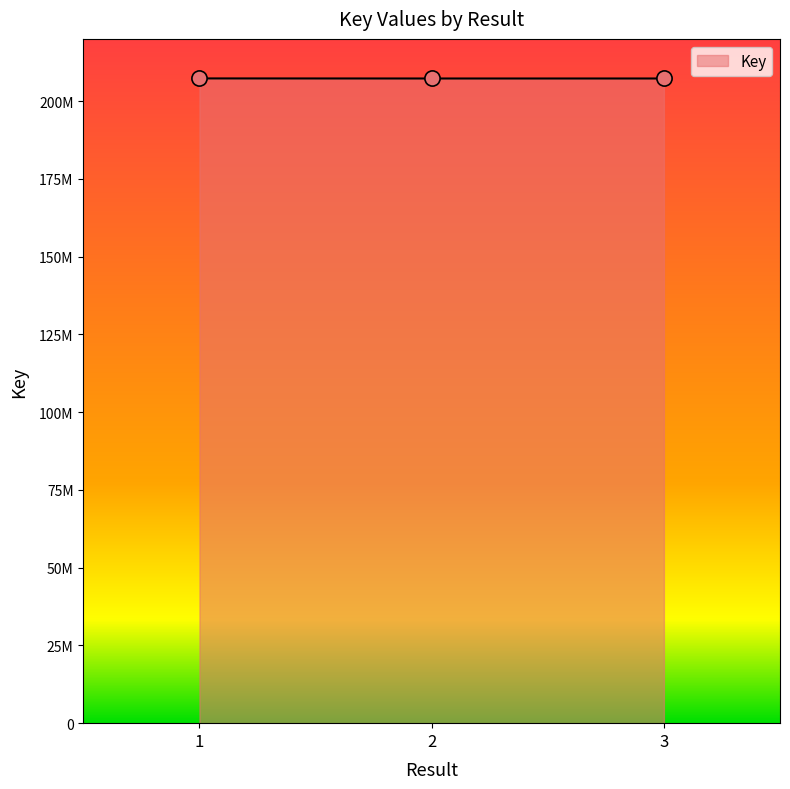

Approximately how many times larger is the value at 2 compared to 3?

1.0